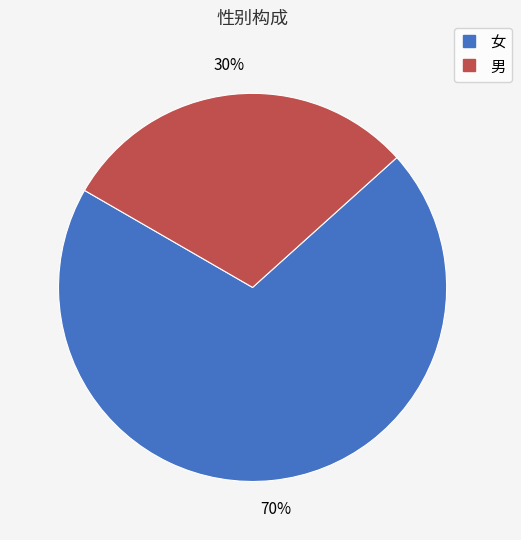

What percentage is the 女 slice, to the nearest percent?

70%